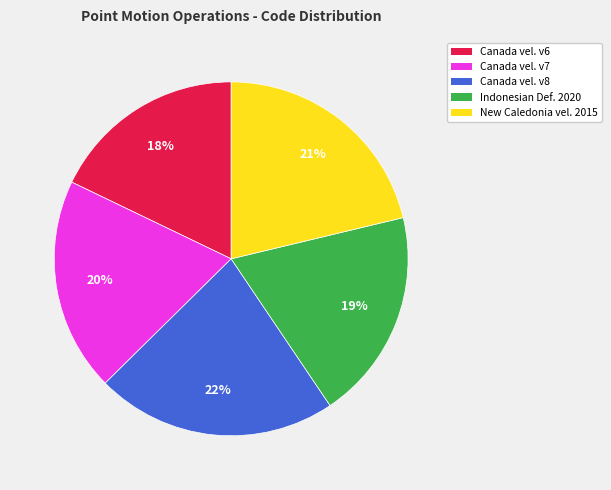

Does any single category account for the majority?

No